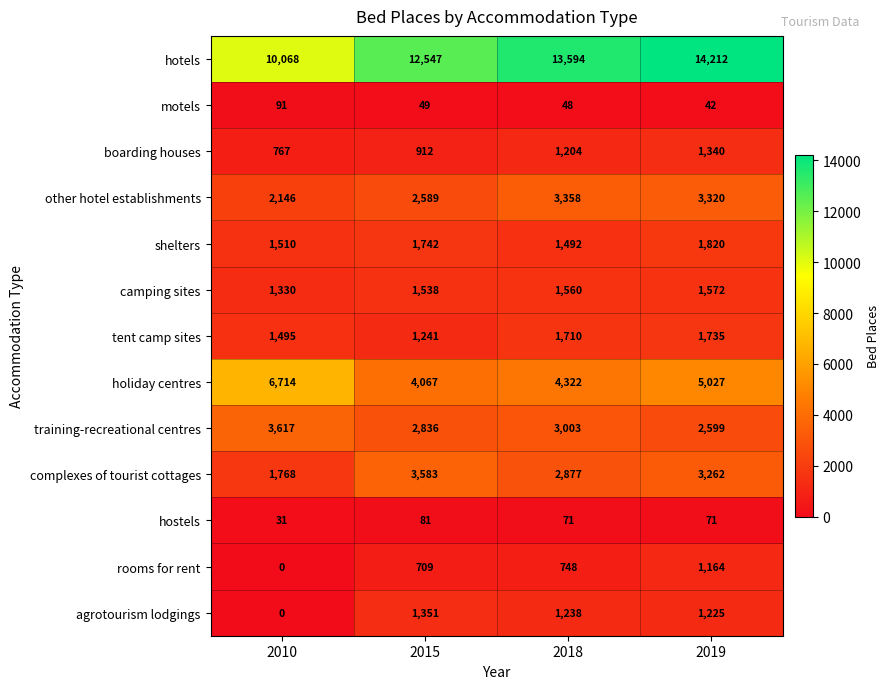

How many series are shown in this chart?

13